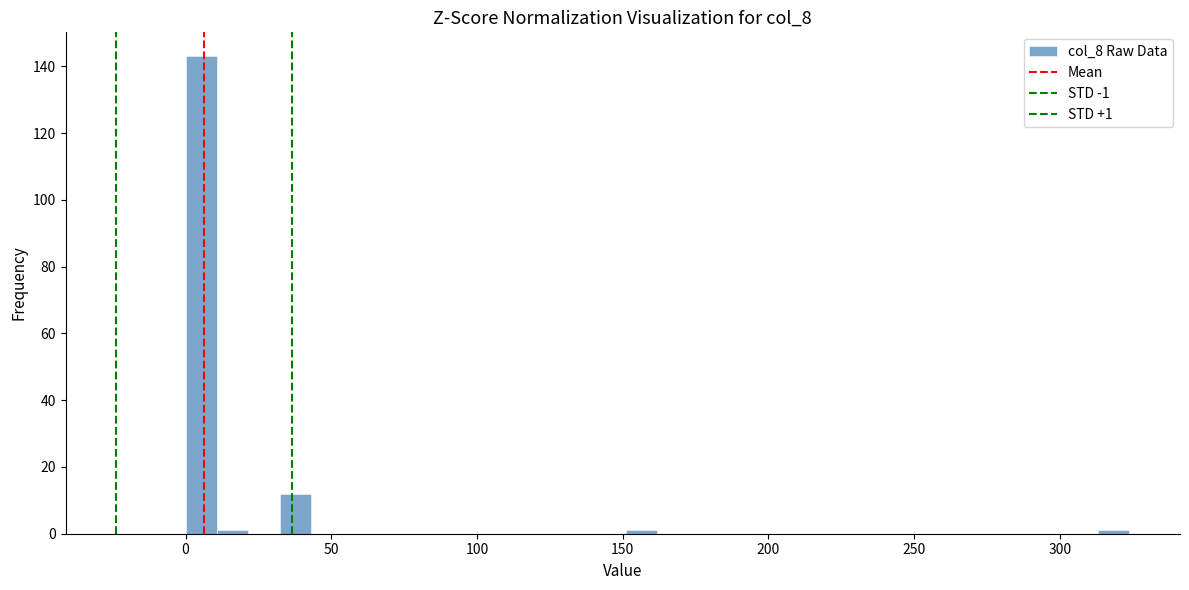

Read against the x-axis, roughly where is the centre of the tallest bar?

5